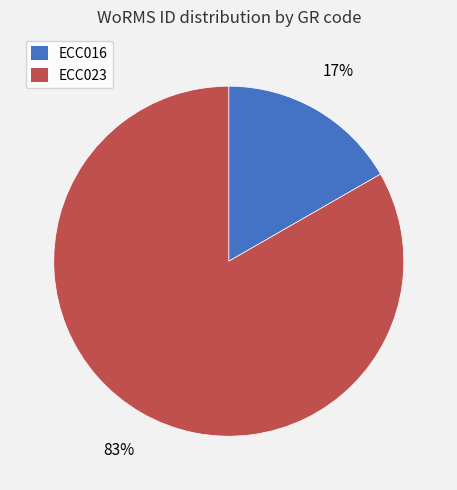

To the nearest percent, what is the combined percentage of ECC016 and ECC023?

100%